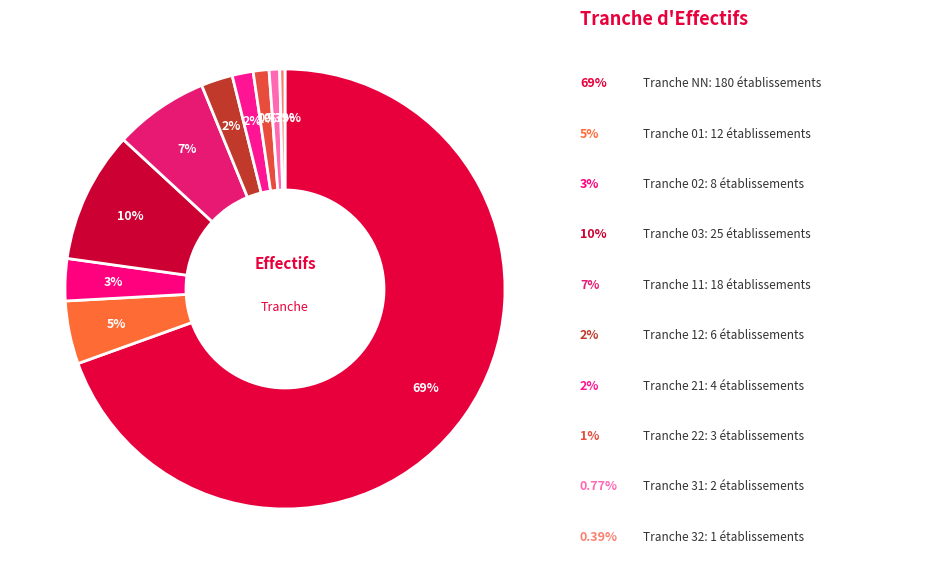

How many slices are in this pie chart?

10